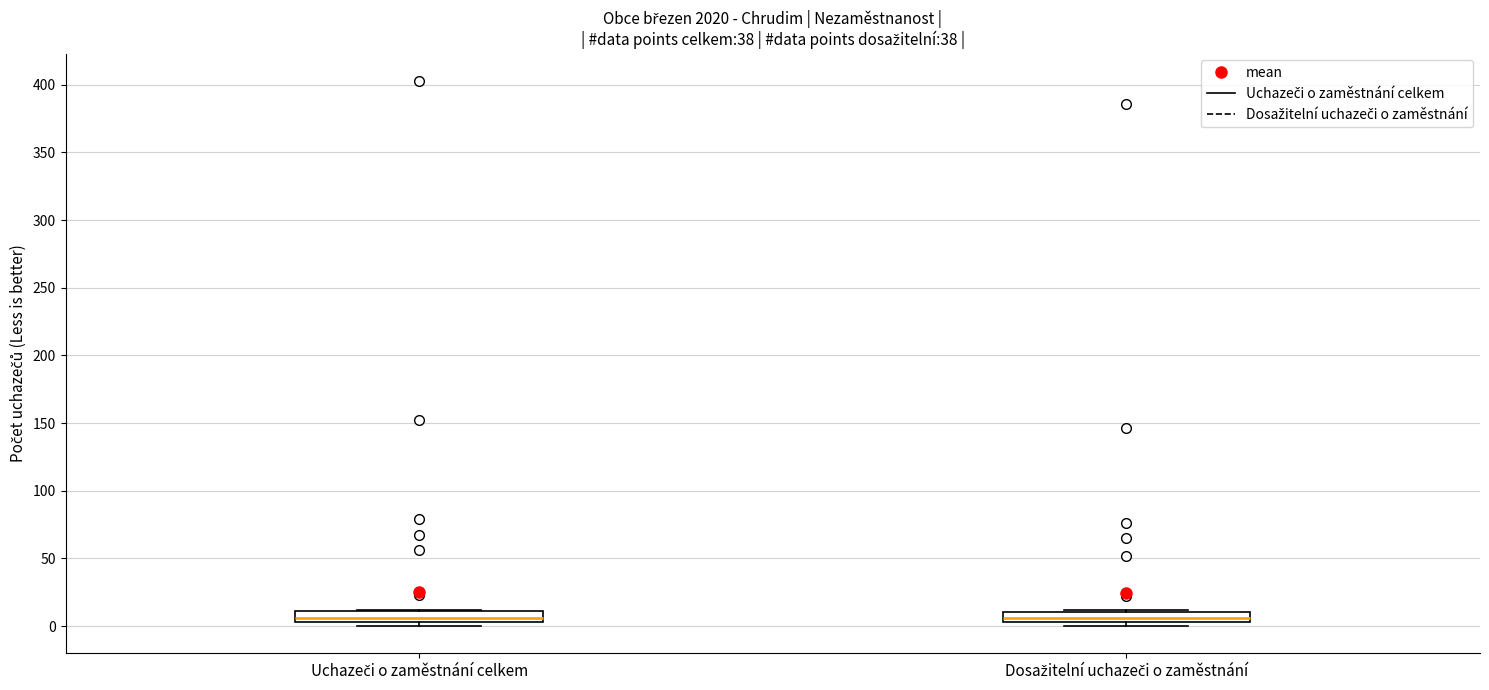

Where is the lower edge of the box for Uchazeči o zaměstnání celkem on the y-axis? The values are not printed on the chart, so give them approximately, as read against the axis.

5